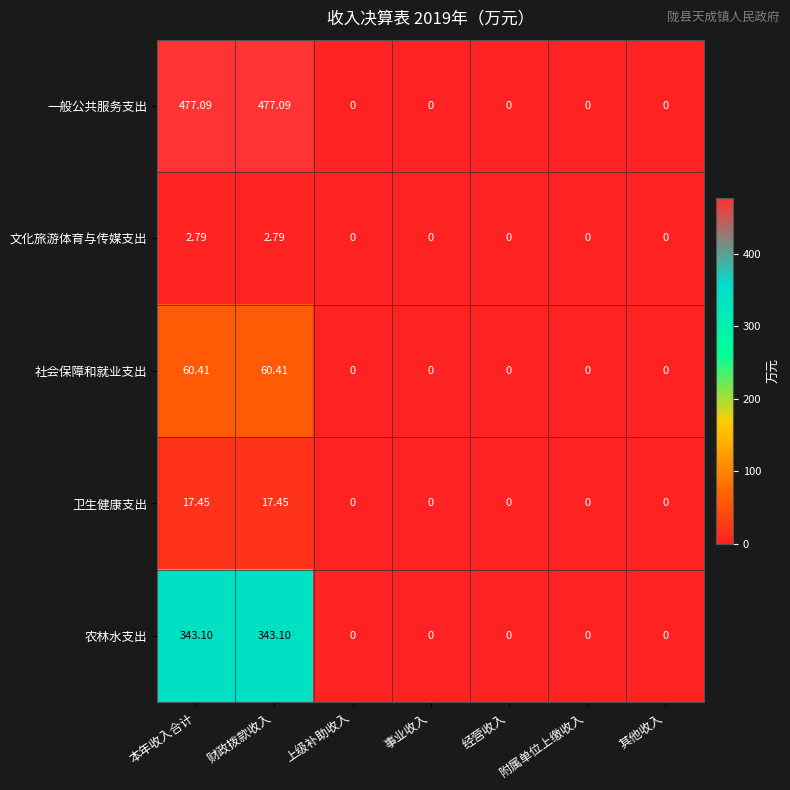

Rank the series at 本年收入合计 from highest to lowest value.

一般公共服务支出, 农林水支出, 社会保障和就业支出, 卫生健康支出, 文化旅游体育与传媒支出